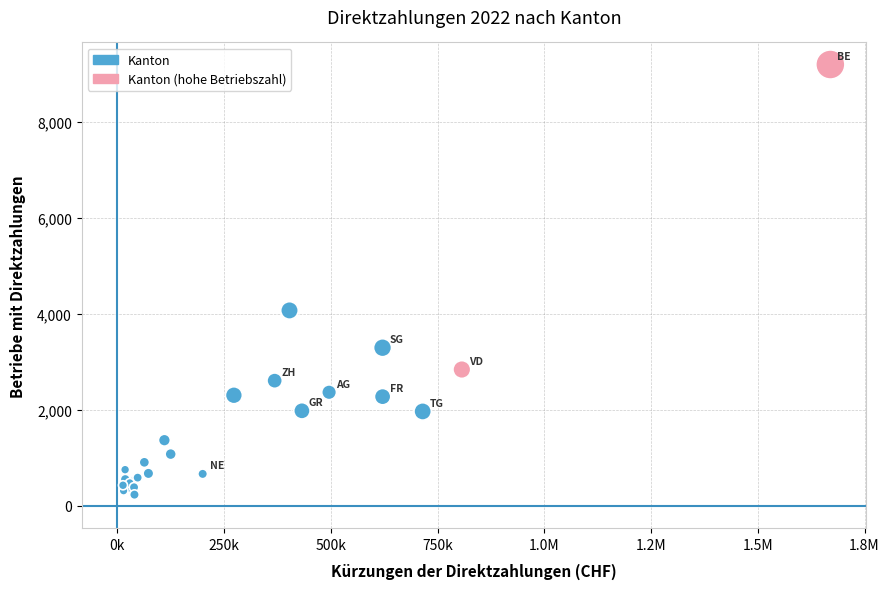

What Y value in the scatter plot is closest to 4713?

4071